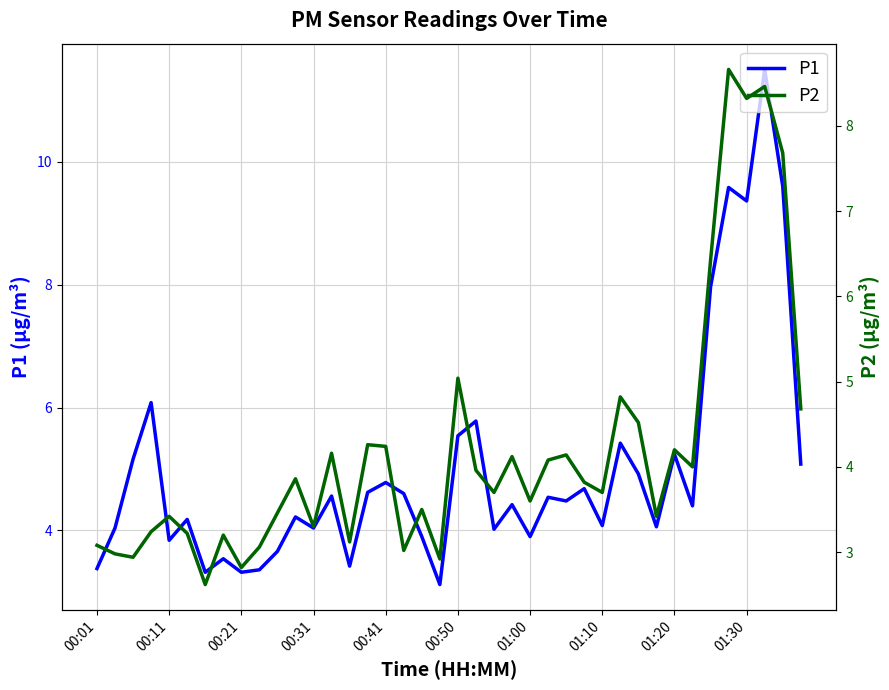

Which series has the widest spread of values?

P1